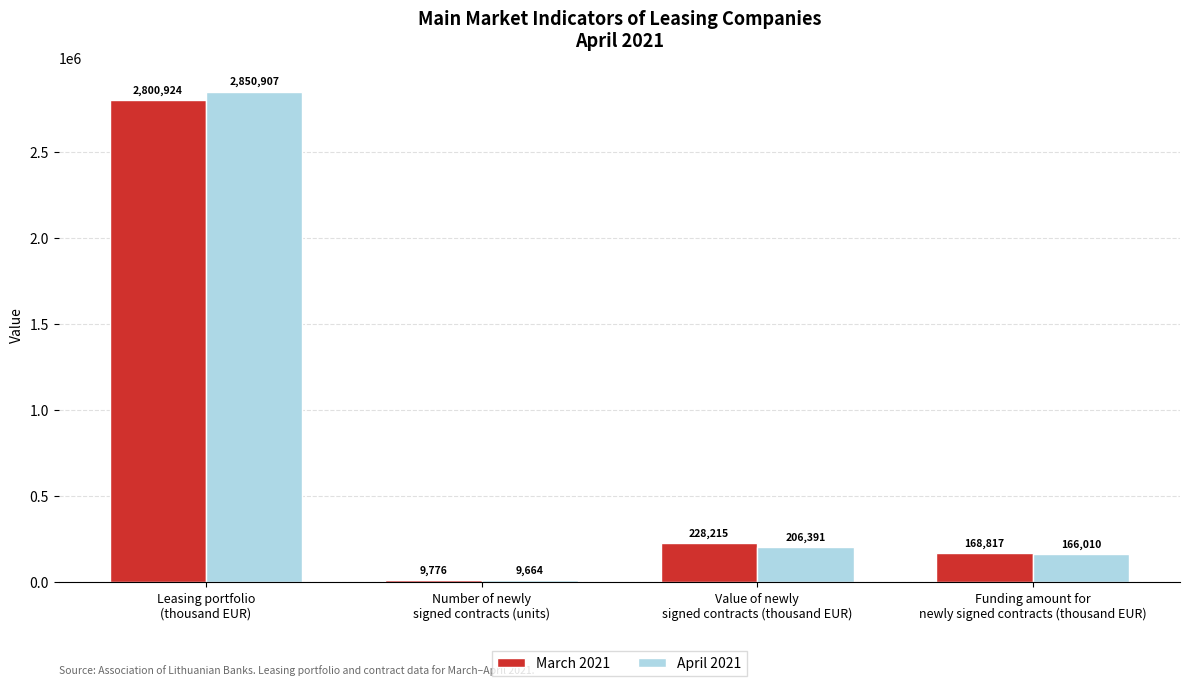

At which label does March 2021 first exceed 228215?

Leasing portfolio
(thousand EUR)